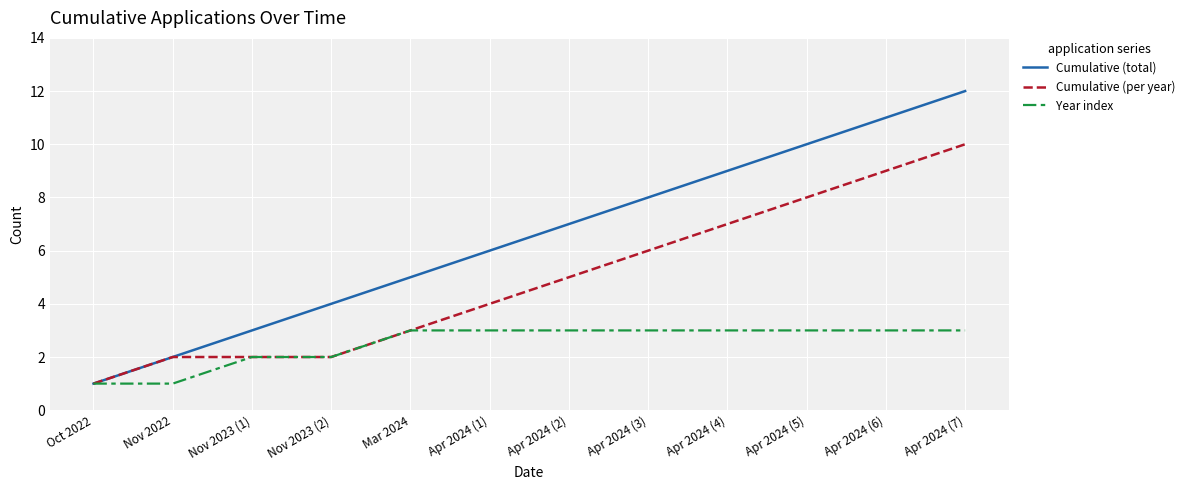

What position from the left is Nov 2022?

2